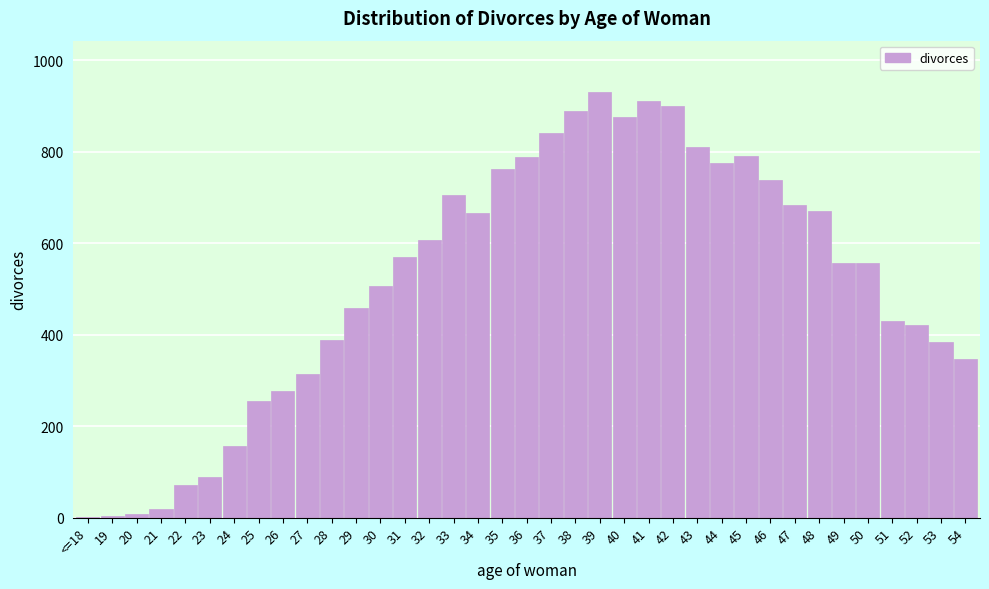

Is it true that the value at 45 is 430?

False